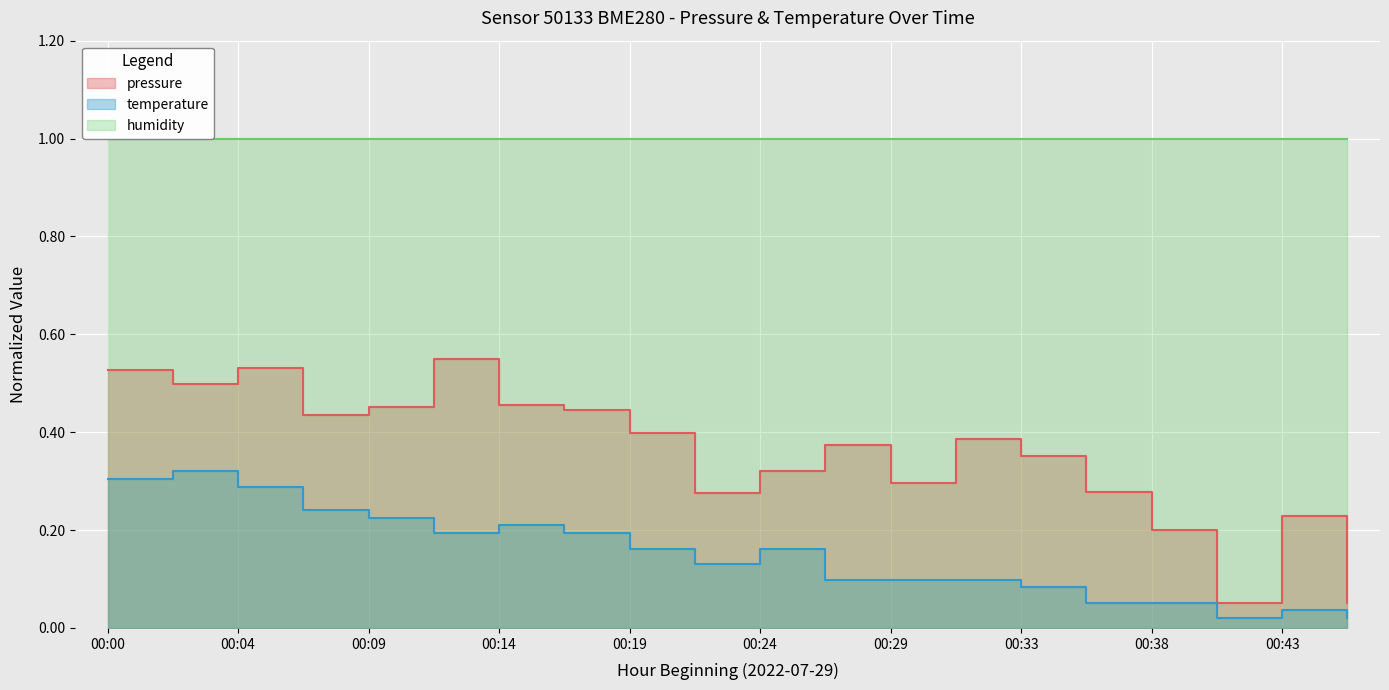

What is the total value across all series at 00:14?

0.7